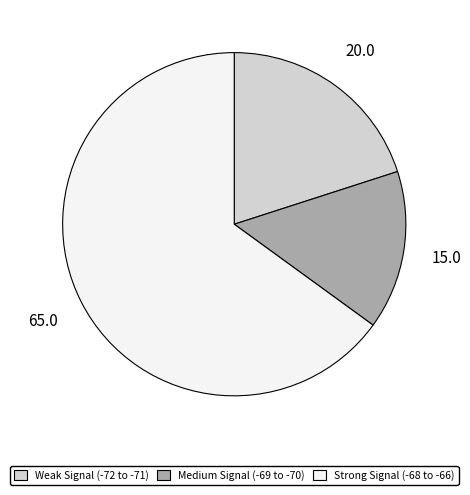

Is there any slice that represents more than half of the pie?

Yes